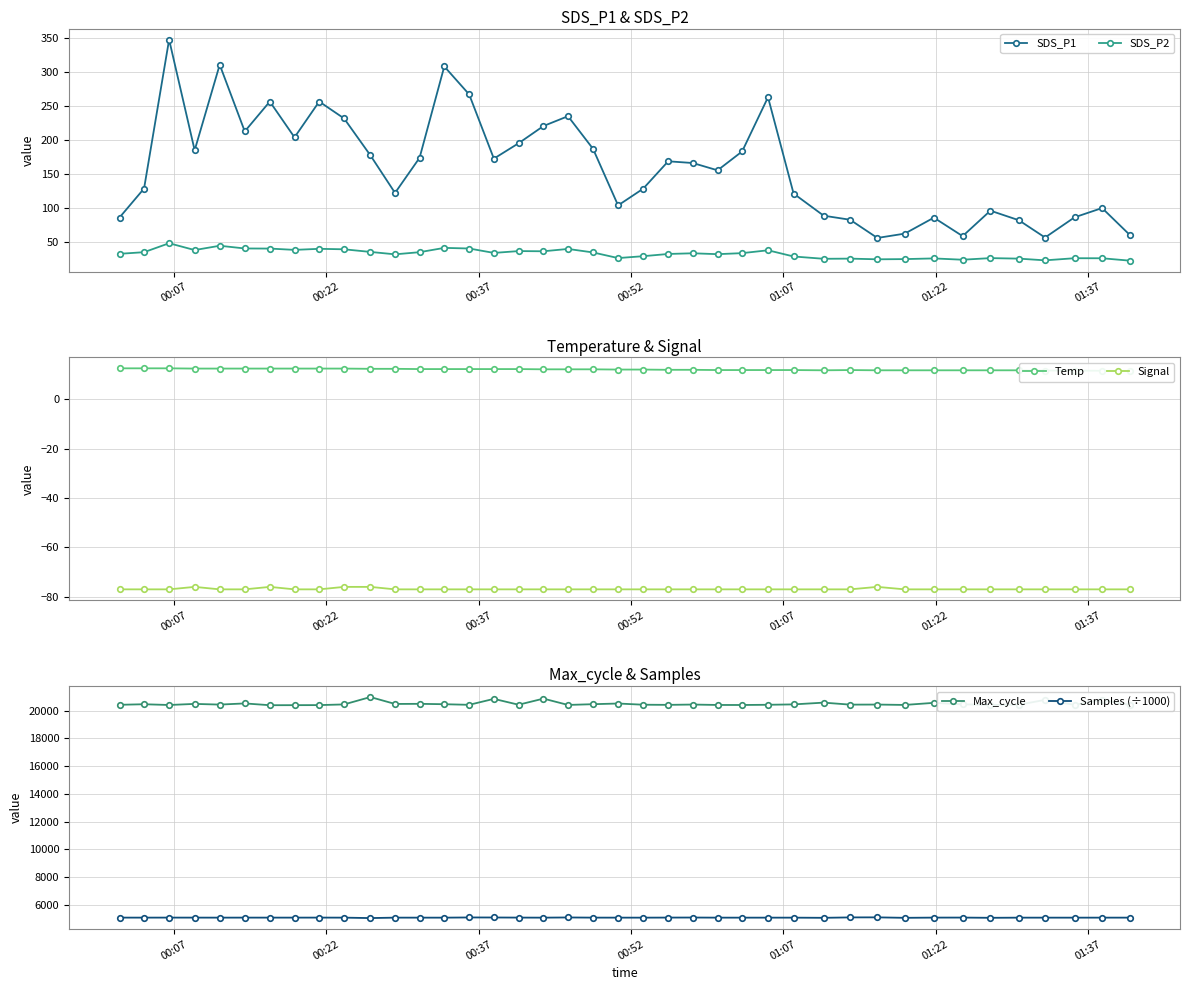

What is the smallest value displayed?

-77.0